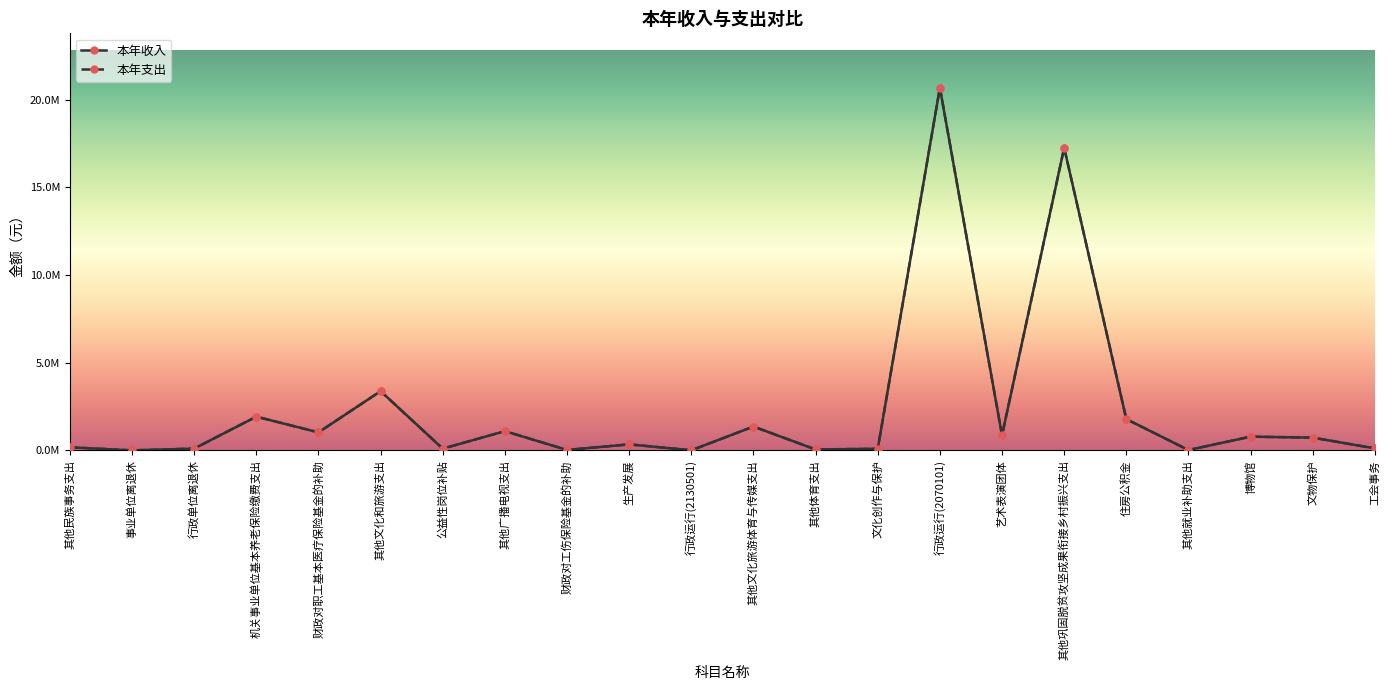

True or false: 本年收入 and 本年支出 cross at least once.

False